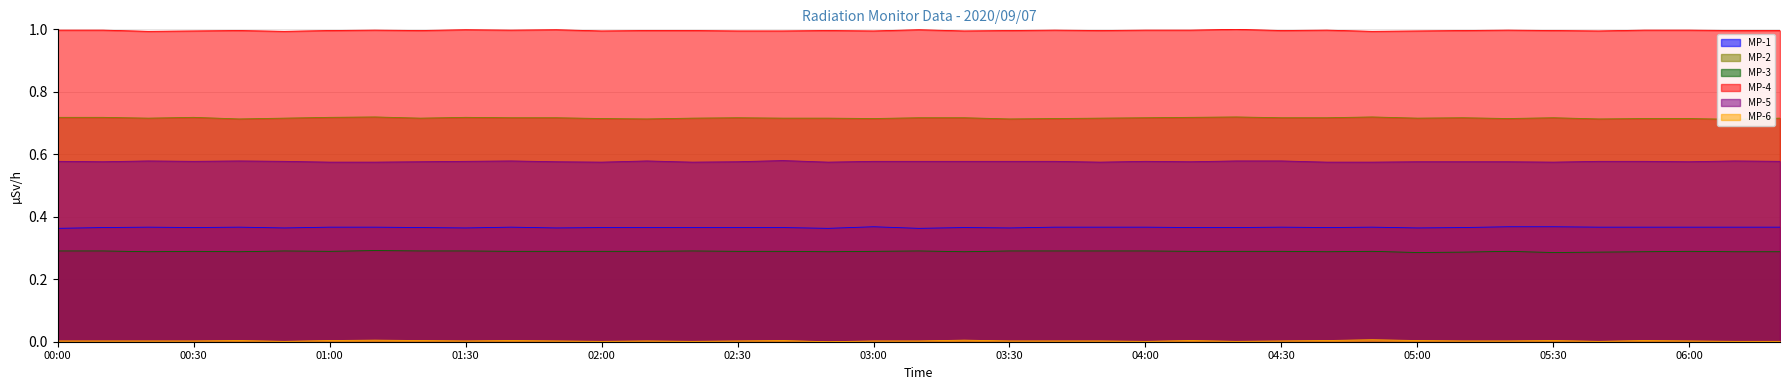

What is the spread (max minus min) of values at 03:30?

1.0